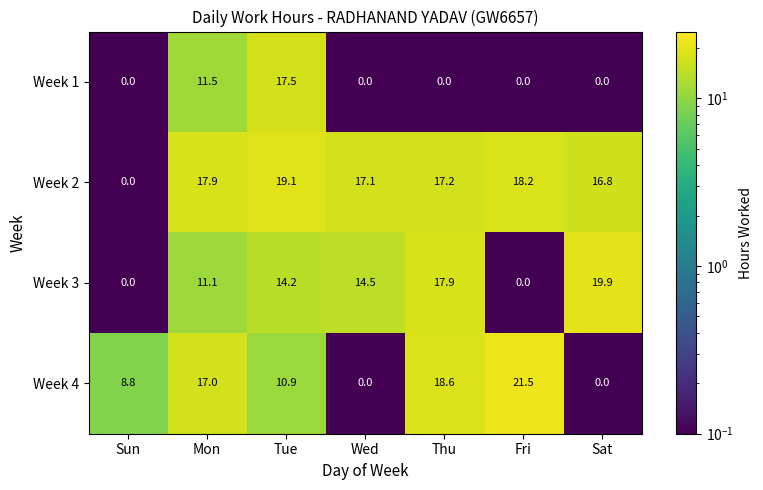

What is the difference between the maximum and minimum values in the Week 3 series?

19.9